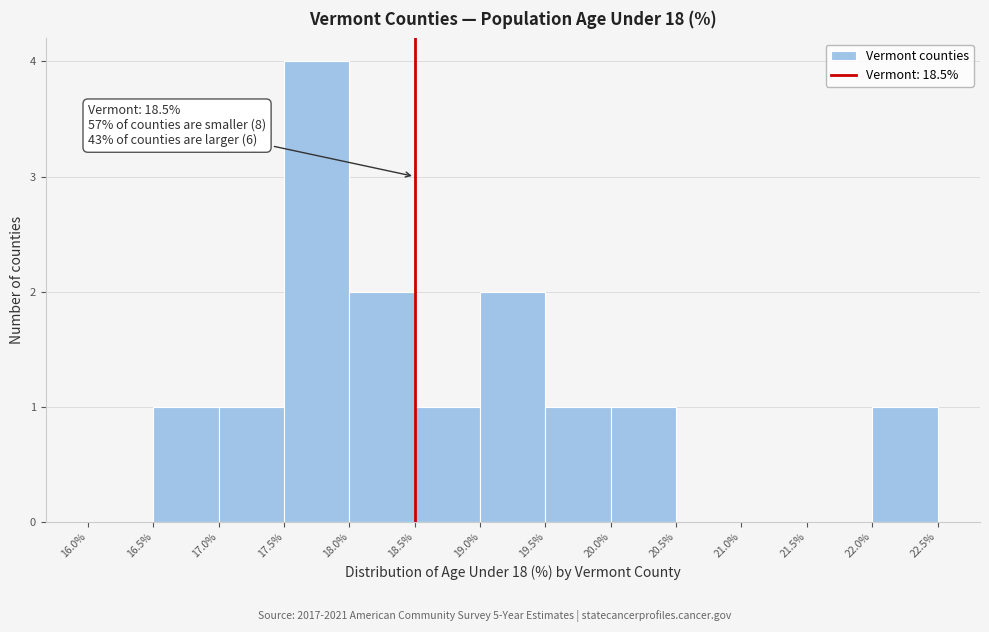

Over which range of the x-axis is the bar tallest?

17.5% to 18.0%